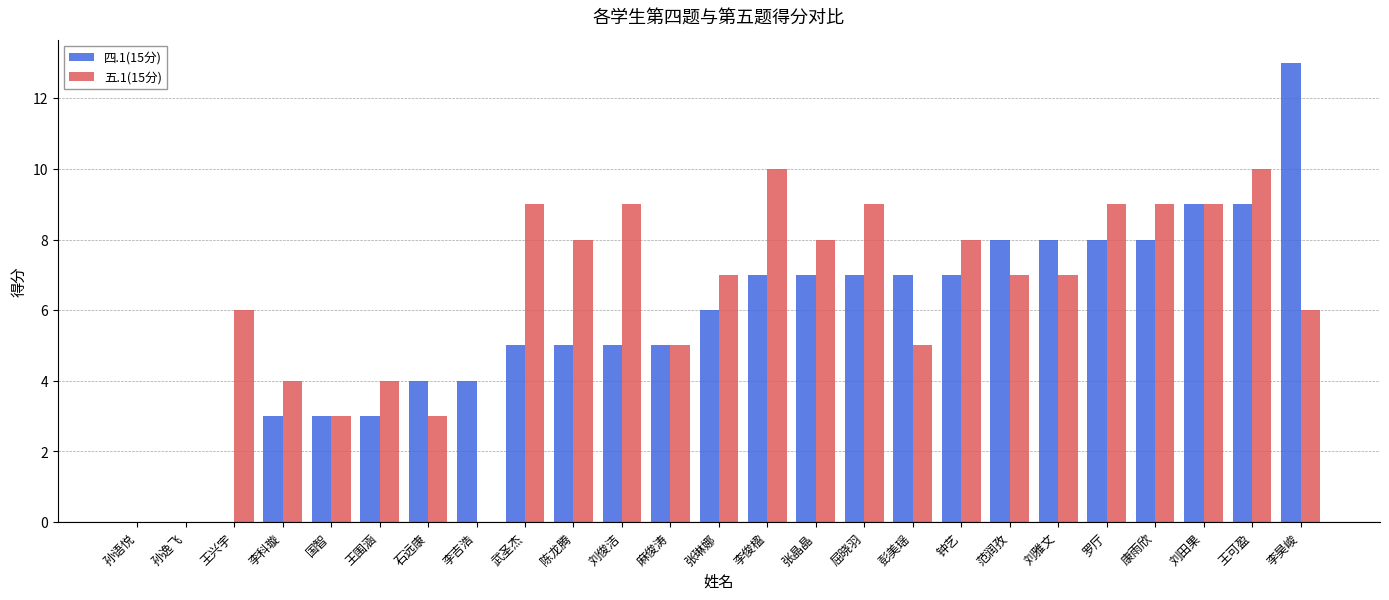

Is the value of 五.1(15分) at 张琳娜 greater than the value of 四.1(15分) at 刘雅文?

No